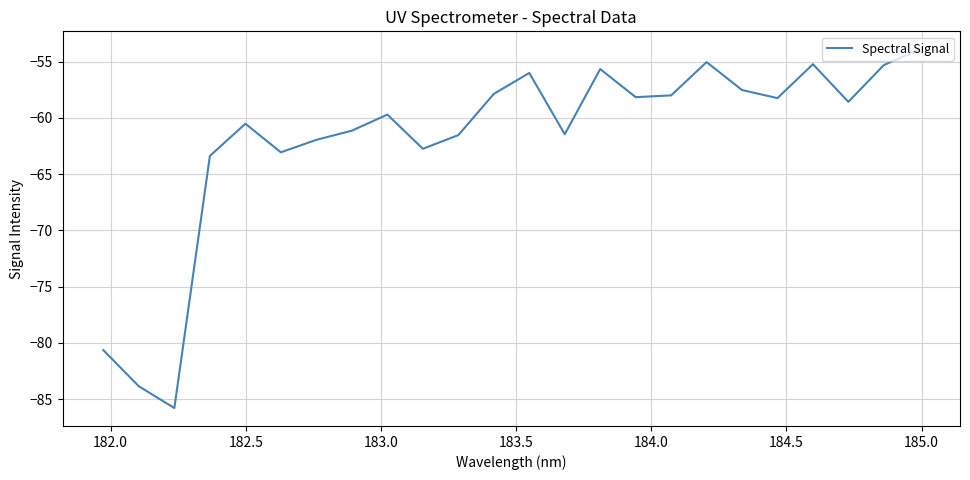

What is the greatest value displayed?

-53.9